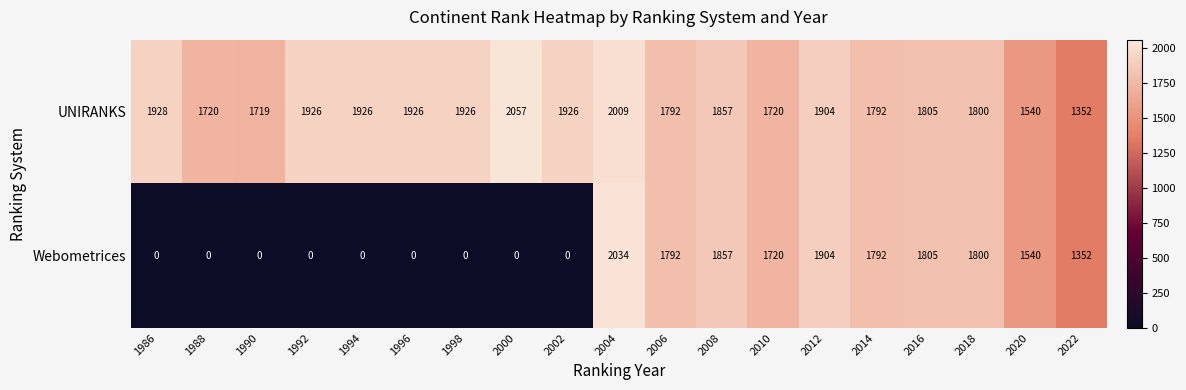

List the series in order of their overall mean, lowest first.

Webometrices, UNIRANKS